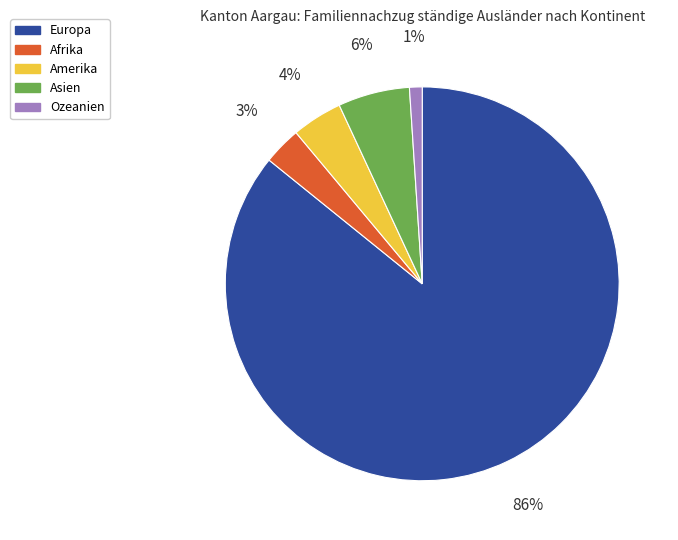

Is it true that Asien is 6% of the pie?

True